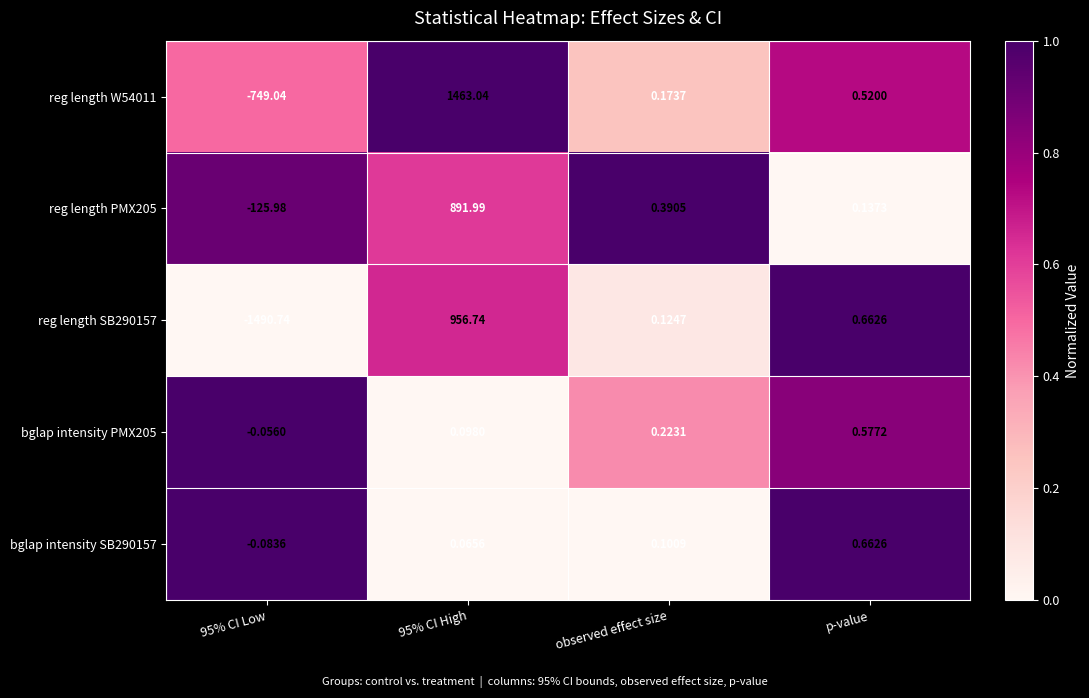

Reading left to right, extract all data points from this chart.

reg length W54011: 95% CI Low=-749.0	95% CI High=1463.0	observed effect size=0.2	p-value=0.5
reg length PMX205: 95% CI Low=-126.0	95% CI High=892.0	observed effect size=0.4	p-value=0.1
reg length SB290157: 95% CI Low=-1490.7	95% CI High=956.7	observed effect size=0.1	p-value=0.7
bglap intensity PMX205: 95% CI Low=-0.1	95% CI High=0.1	observed effect size=0.2	p-value=0.6
bglap intensity SB290157: 95% CI Low=-0.1	95% CI High=0.1	observed effect size=0.1	p-value=0.7